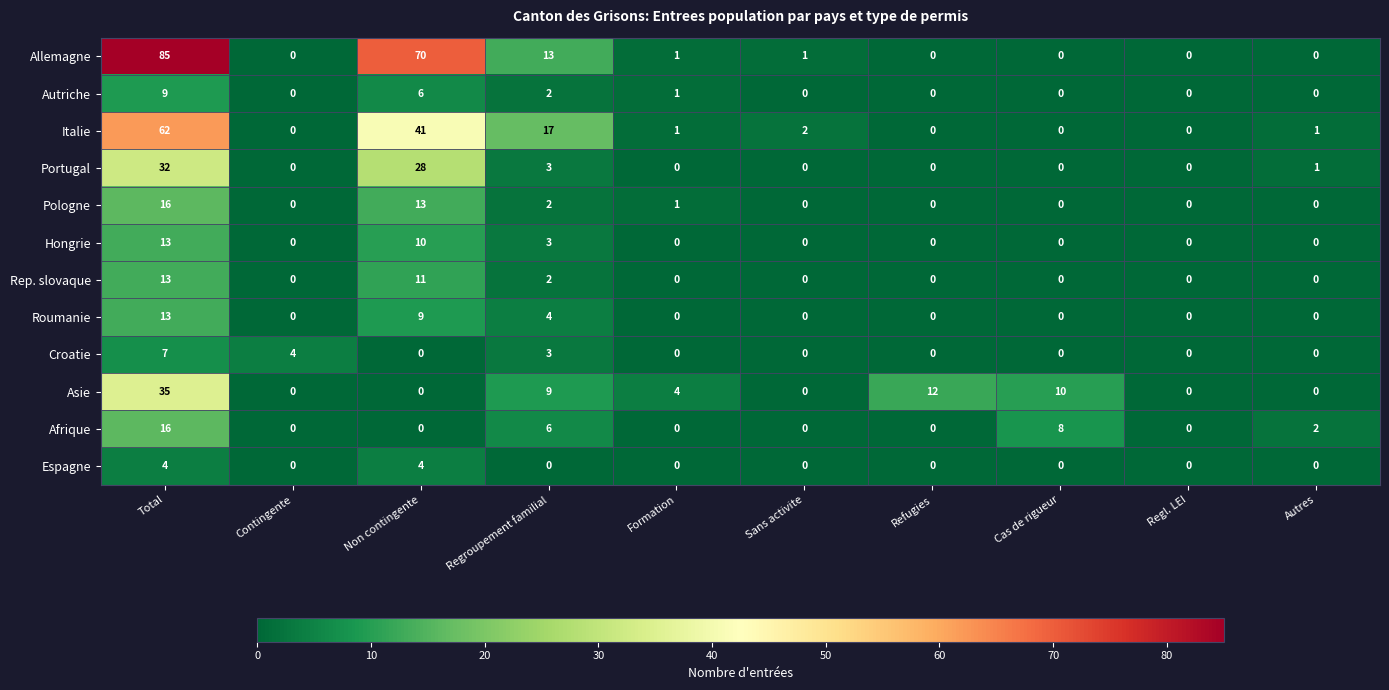

What is the maximum value shown in the chart?

85